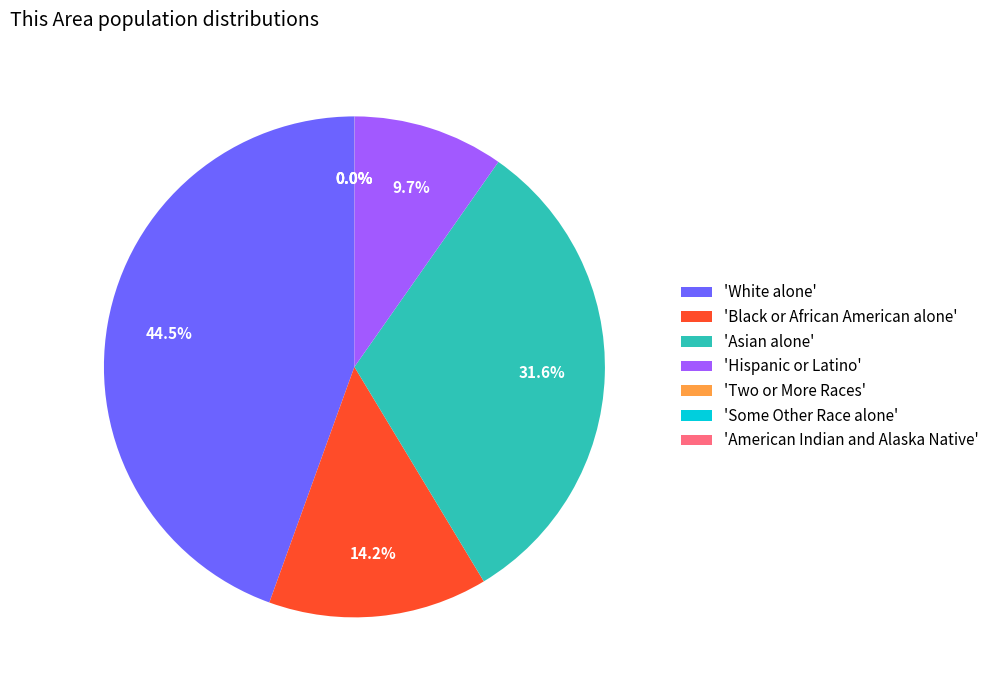

Is there a majority slice in this chart?

No